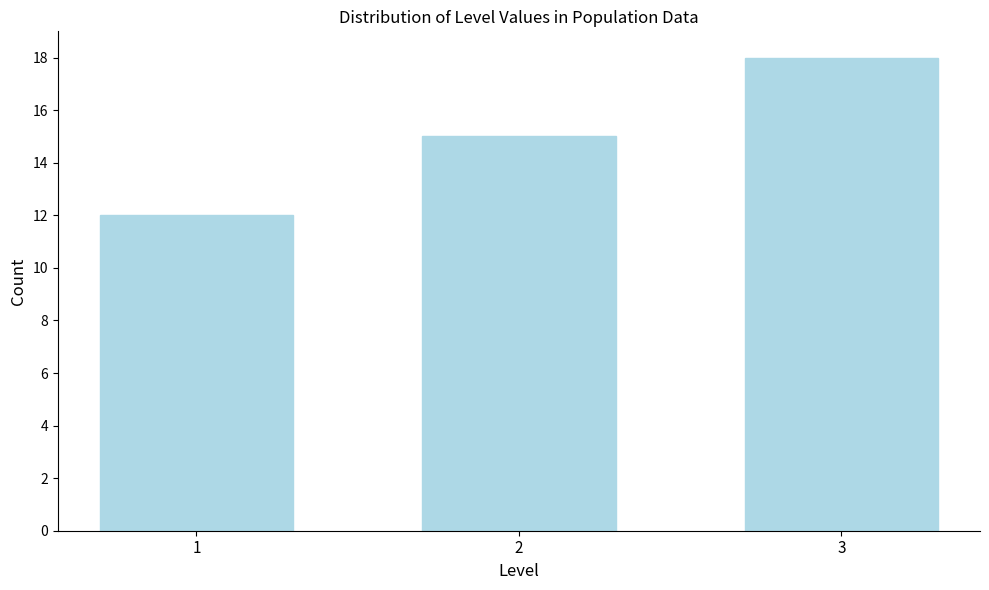

Reading left to right, transcribe all the data shown in this chart.

12	15	18